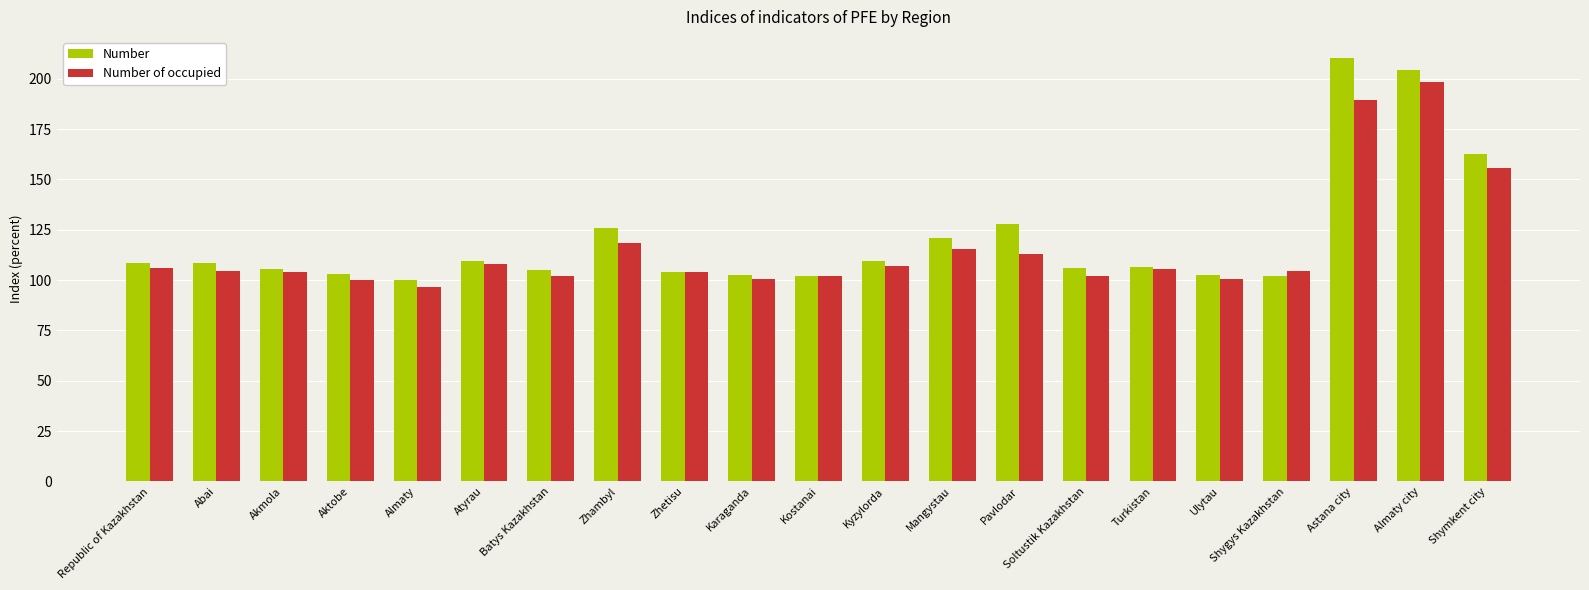

At Pavlodar, list the series in order from smallest to largest.

Number of occupied, Number